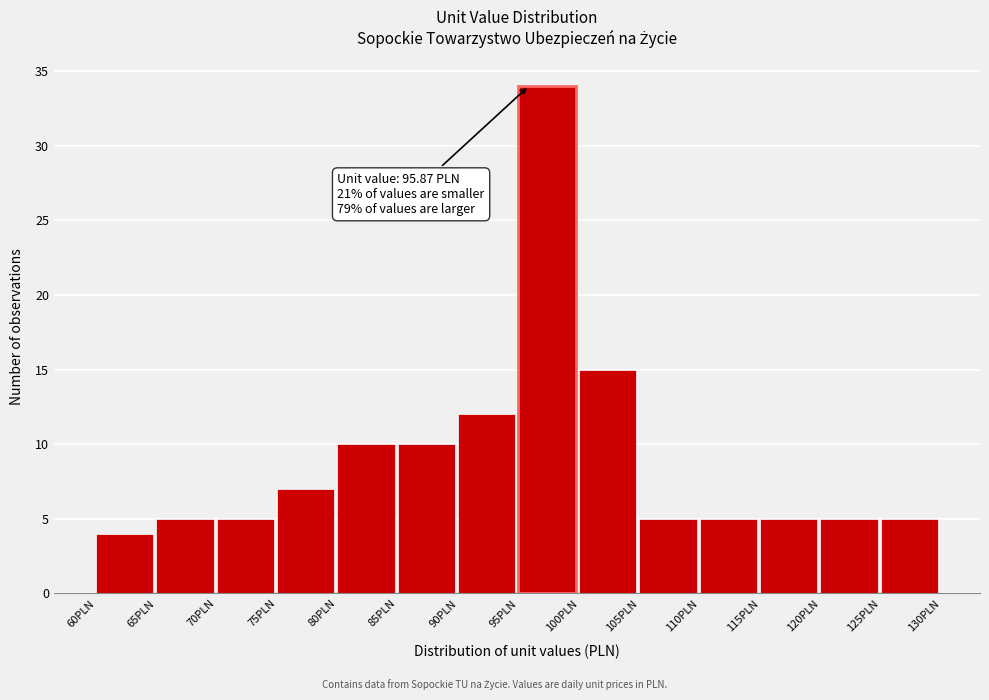

Which range on the x-axis has the tallest bar?

95 to 100